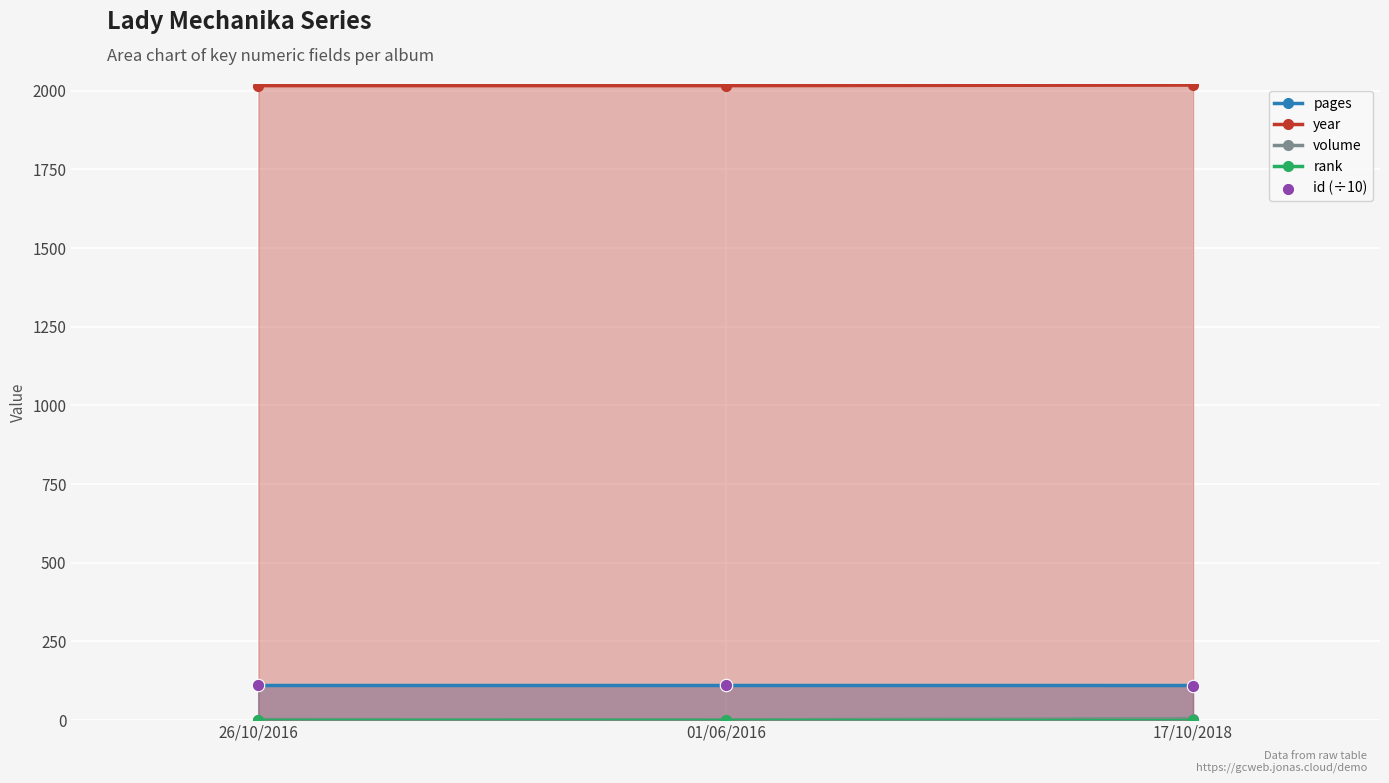

Which series reaches the minimum Y coordinate?

volume